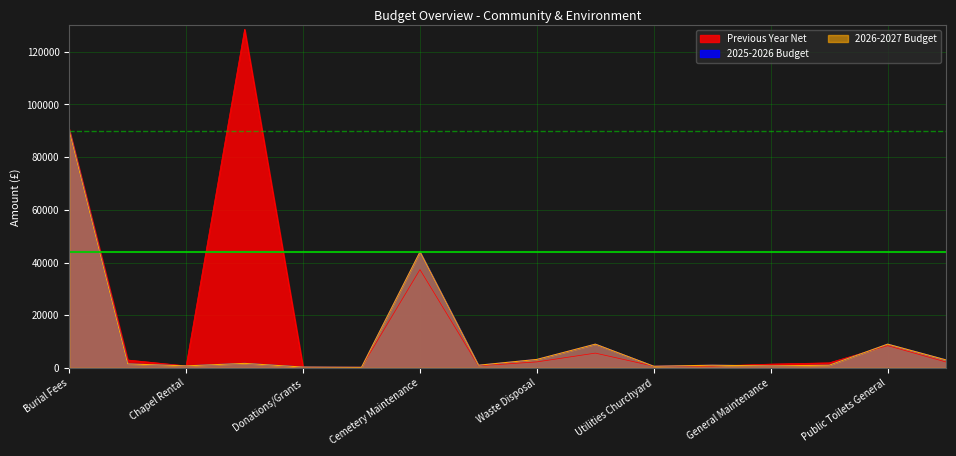

Does the chart have visible grid lines?

Yes